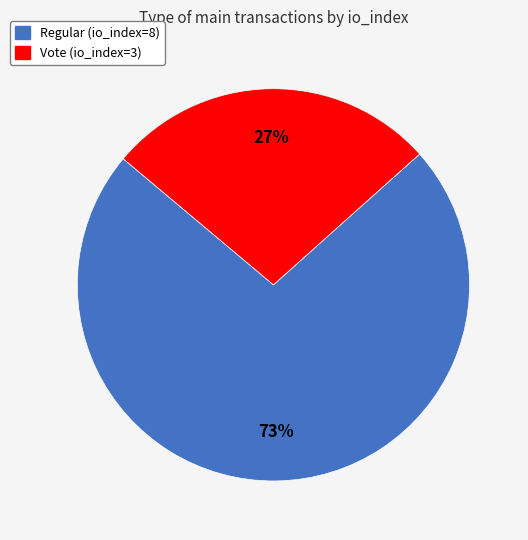

What percentage is the Vote (io_index=3) slice, to the nearest percent?

27%